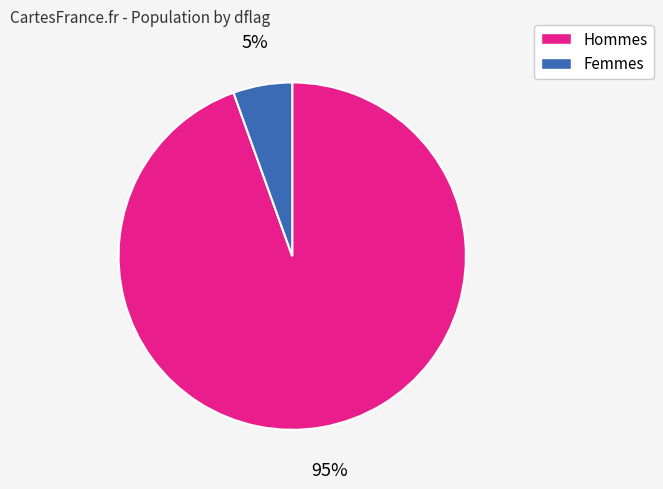

How many segments does this pie chart have?

2